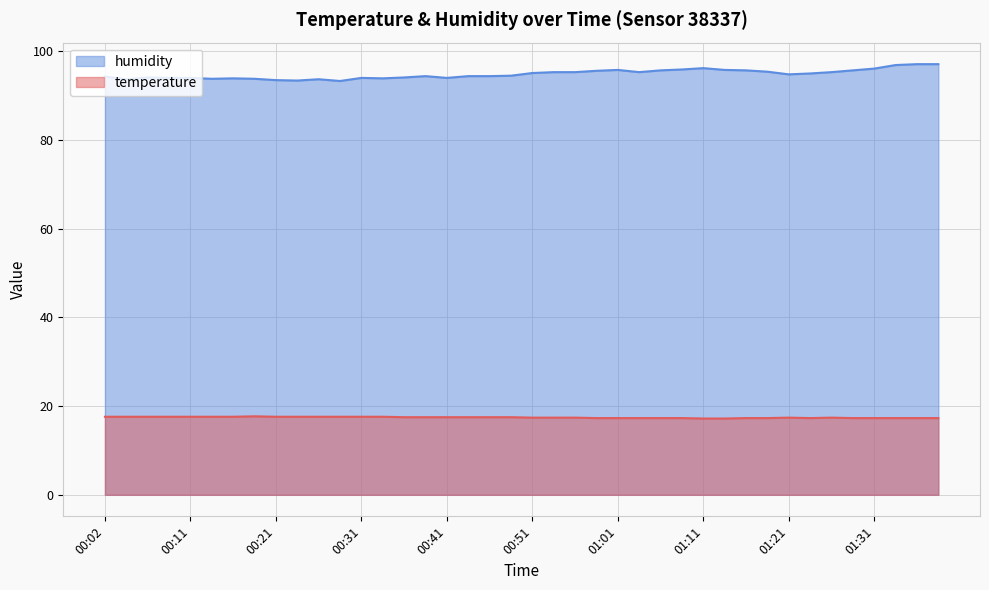

At which label is humidity closest to 95?

01:24